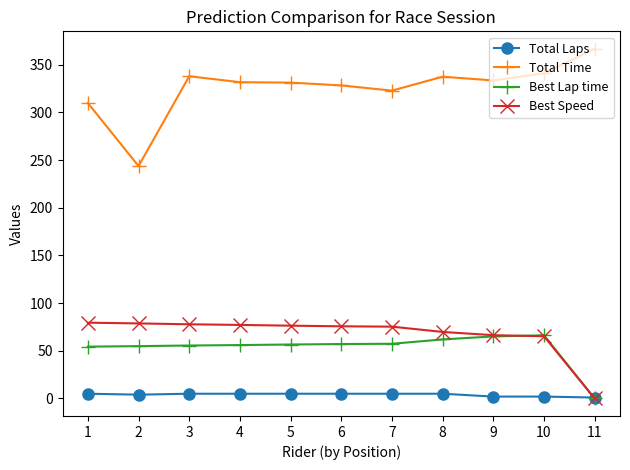

Which series has the largest total across all categories?

Total Time